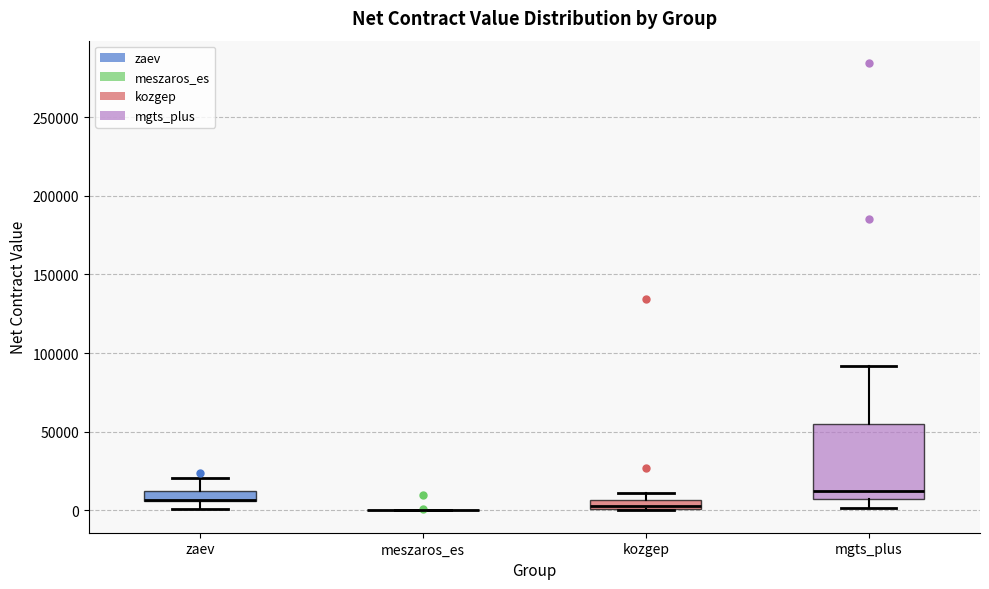

Where is the upper edge of the box for kozgep on the y-axis? The values are not printed on the chart, so give them approximately, as read against the axis.

5000